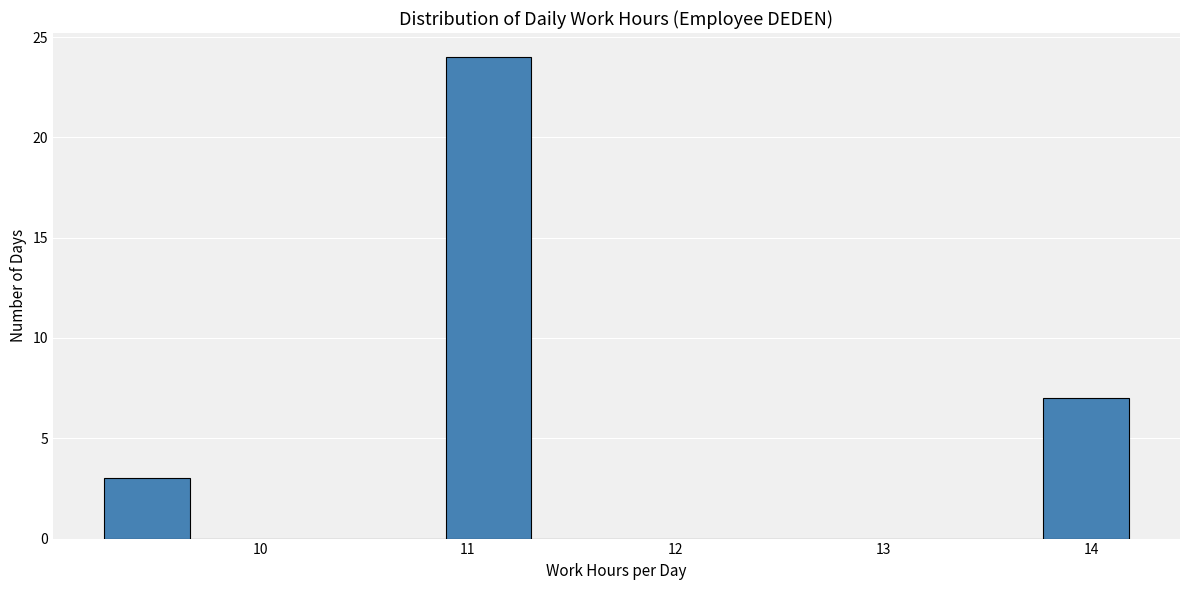

Reading left to right, transcribe this chart: for each bar, give the range it covers on the x-axis and its height. Neither the bar edges nor the heights are printed on the chart, so give them approximately, as read against the axes.

9.3 to 9.7: 3
9.7 to 10.1: 0
10.1 to 10.5: 0
10.5 to 10.9: 0
10.9 to 11.3: 24
11.3 to 11.7: 0
11.7 to 12.1: 0
12.1 to 12.5: 0
12.5 to 12.9: 0
12.9 to 13.4: 0
13.4 to 13.8: 0
13.8 to 14.2: 7